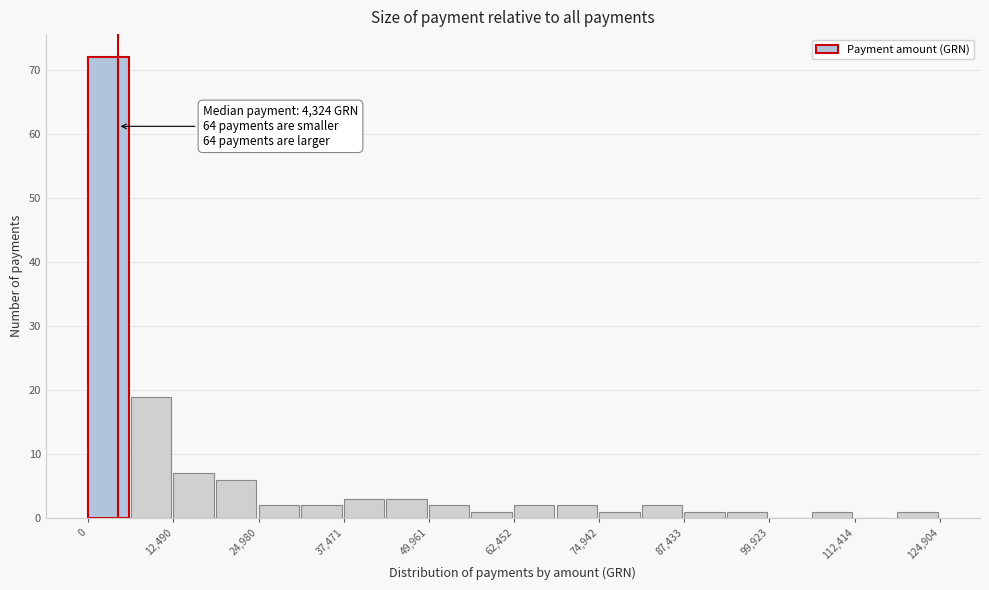

Read against the x-axis, roughly where is the centre of the tallest bar?

2000